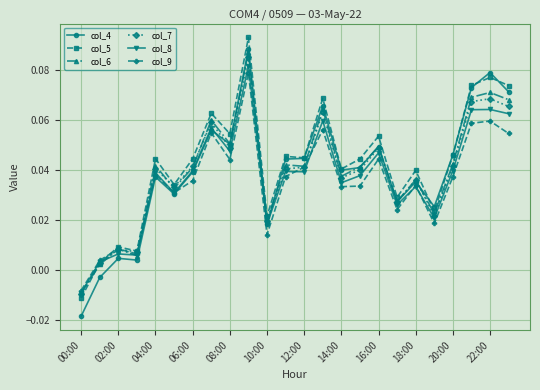

At how many categories does at least one series exceed 0?

23